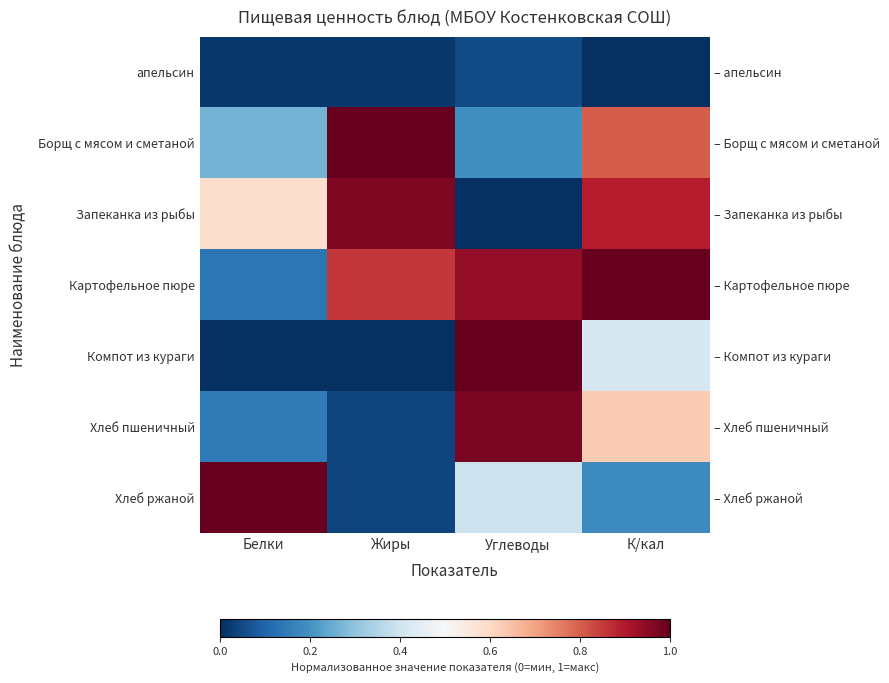

At how many categories does at least one series exceed 0?

4